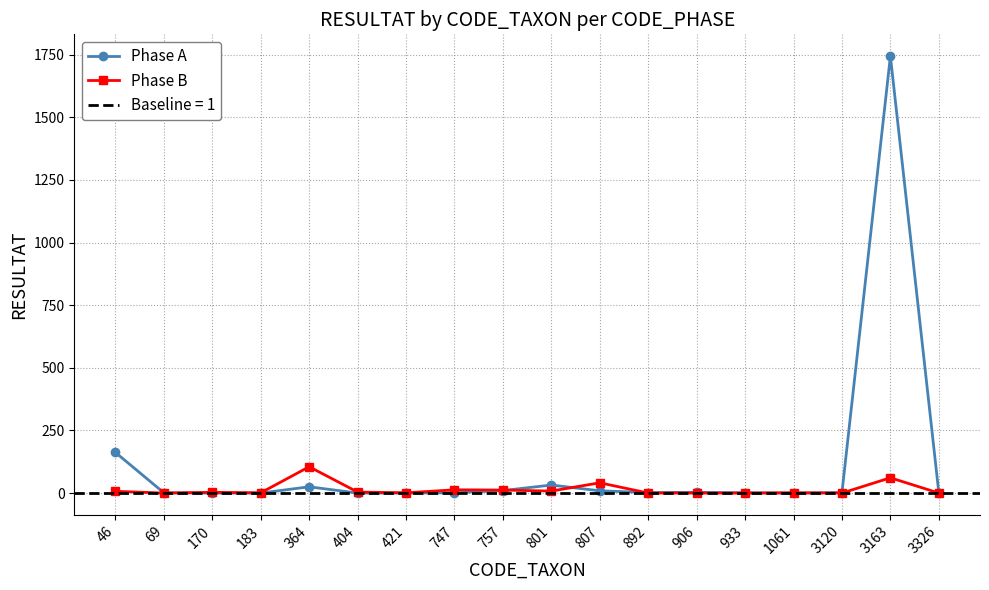

True or false: Phase A and Phase B intersect in this chart.

True